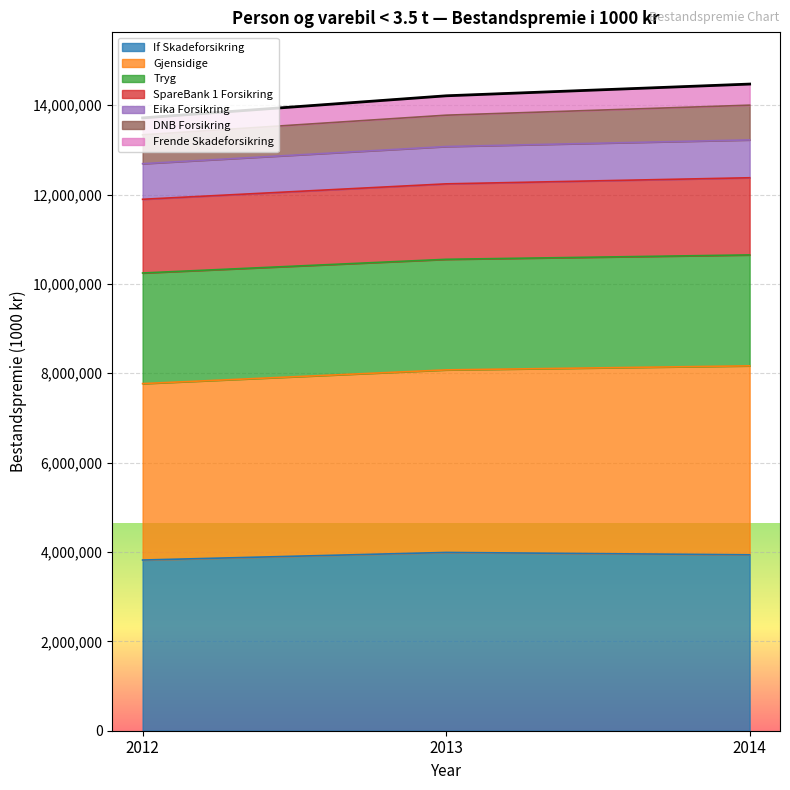

What is the total value across all series at 2013?

14208920